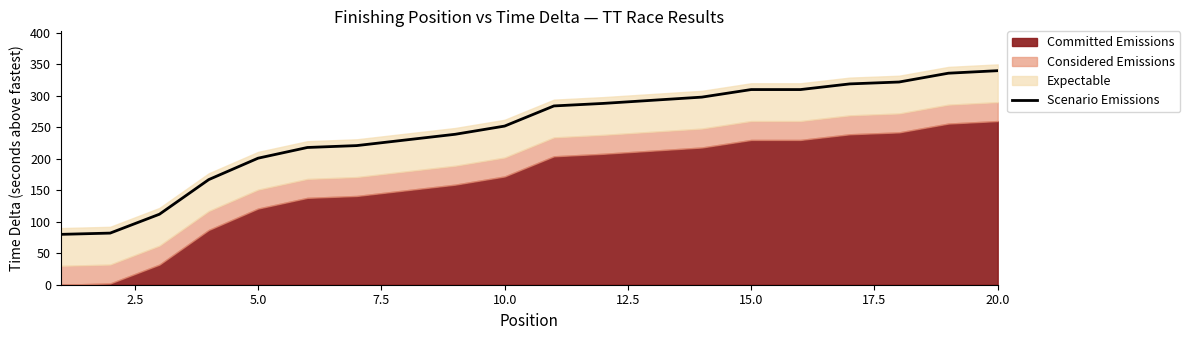

What is the highest value of the Scenario Emissions series?

340